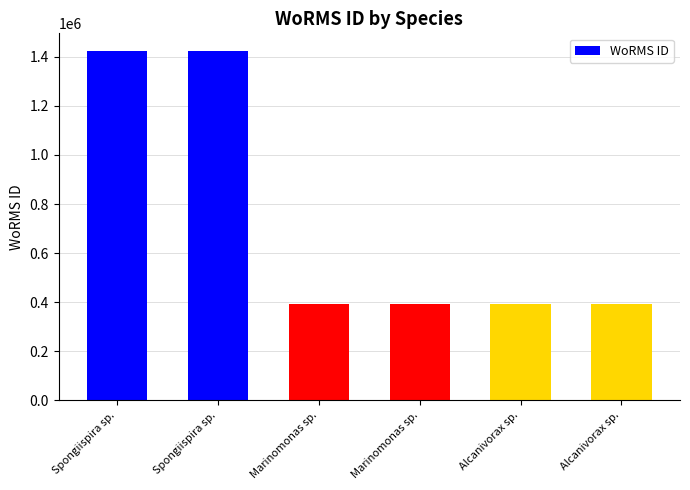

Which has a higher value, Marinomonas sp. or Alcanivorax sp.?

Alcanivorax sp.